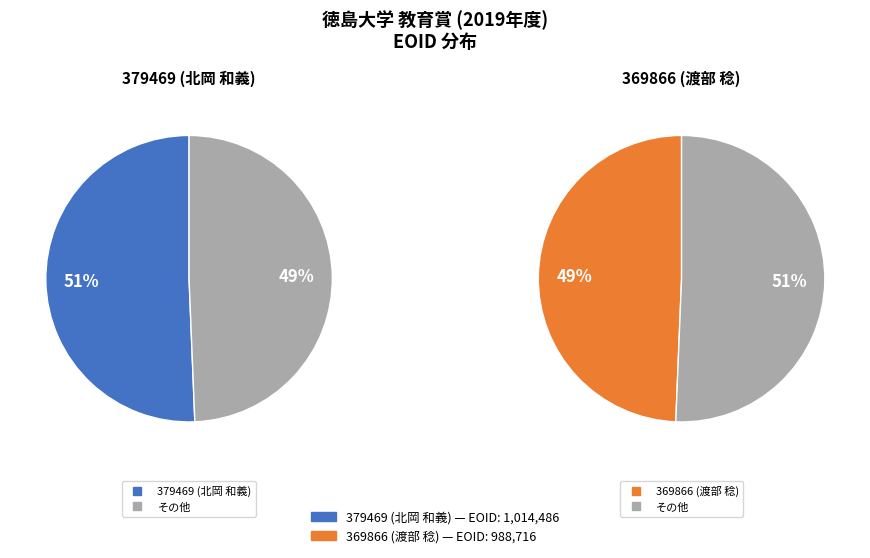

Combined, what portion of the pie is 369866 (渡部 稔) and 379469 (北岡 和義)?

100.0%